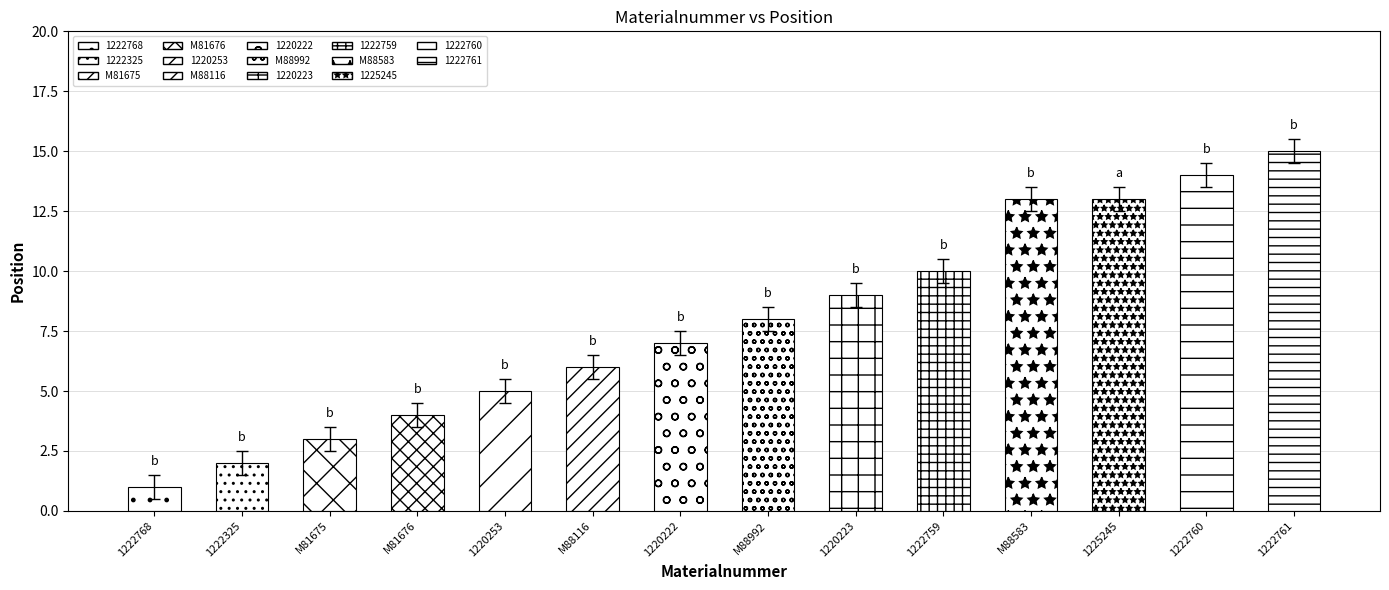

What is the difference between the second highest and second lowest values?

12.0